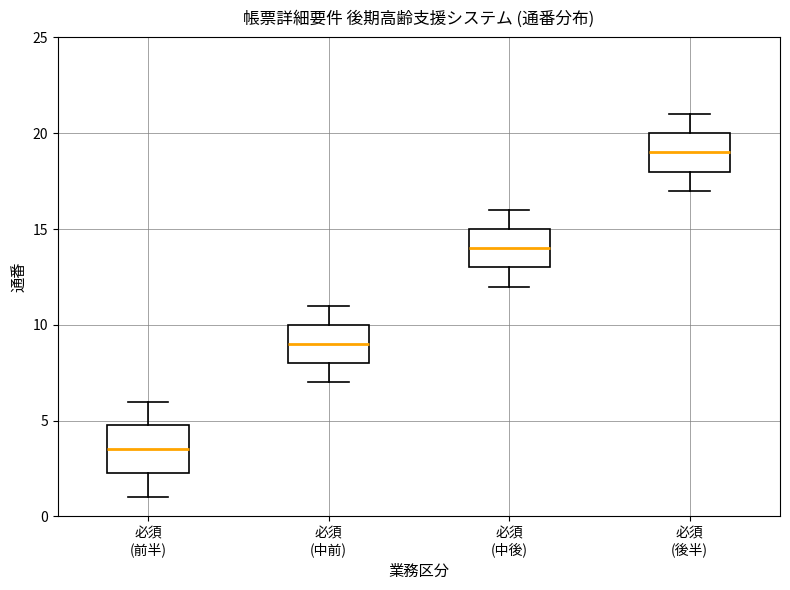

Comparing the boxes themselves (not the whiskers), which one is the tallest?

必須 (前半)